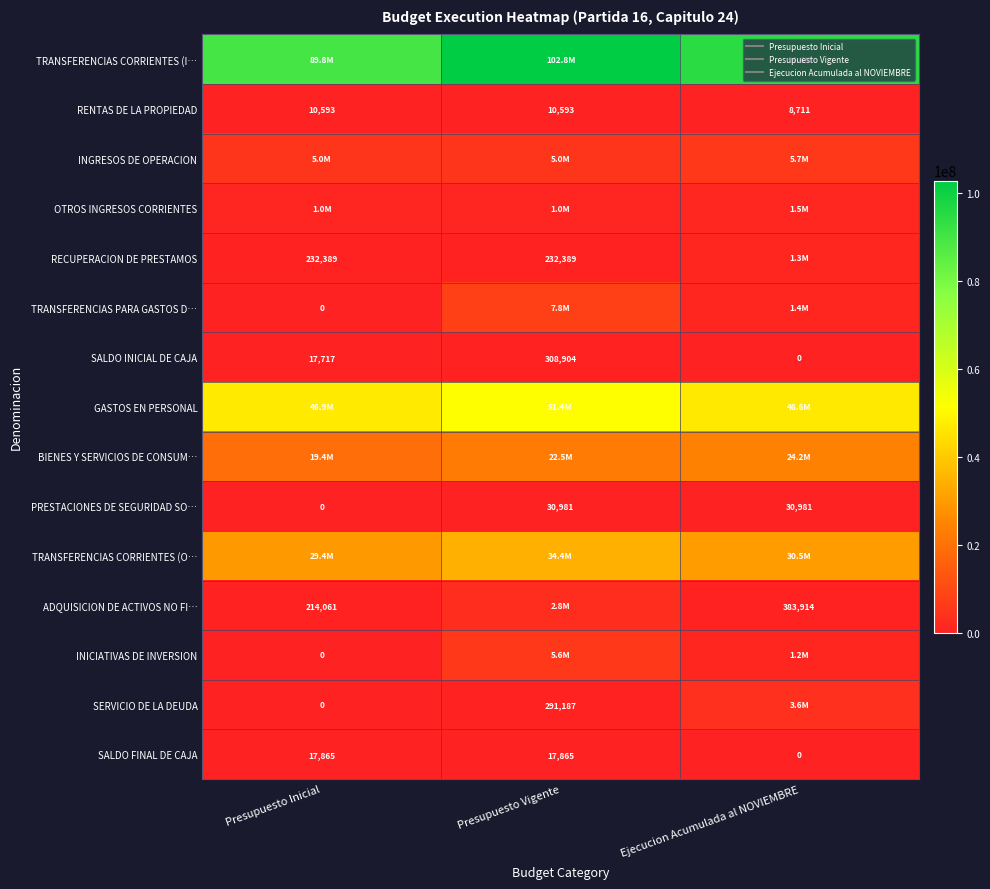

Which category has the highest value in the PRESTACIONES DE SEGURIDAD SO… series?

Presupuesto Vigente